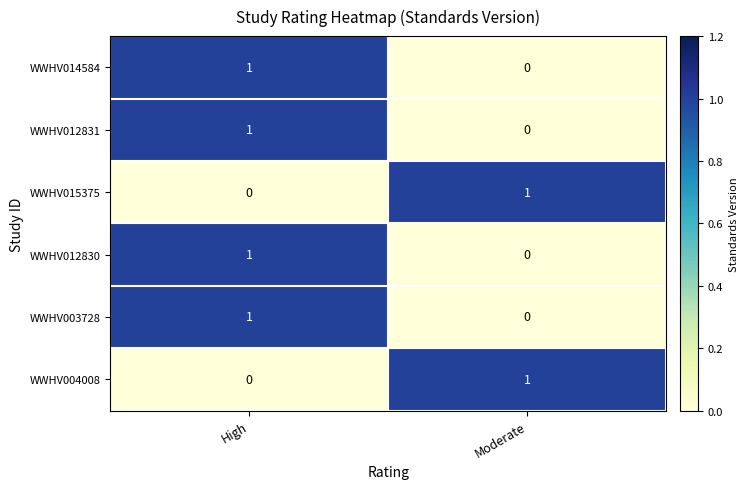

What is the total value across all series at High?

4